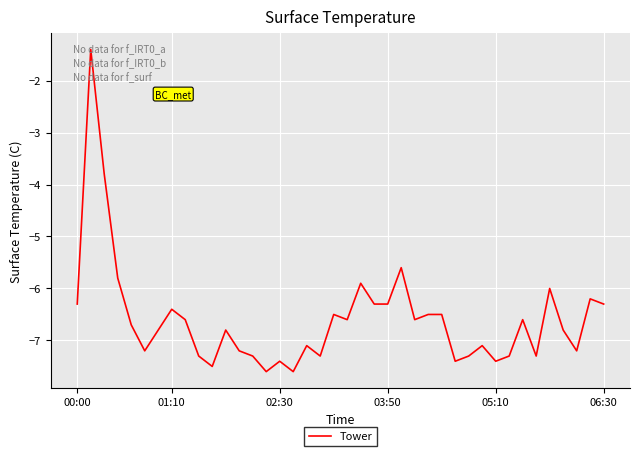

What is the difference between the maximum and minimum values?

6.2